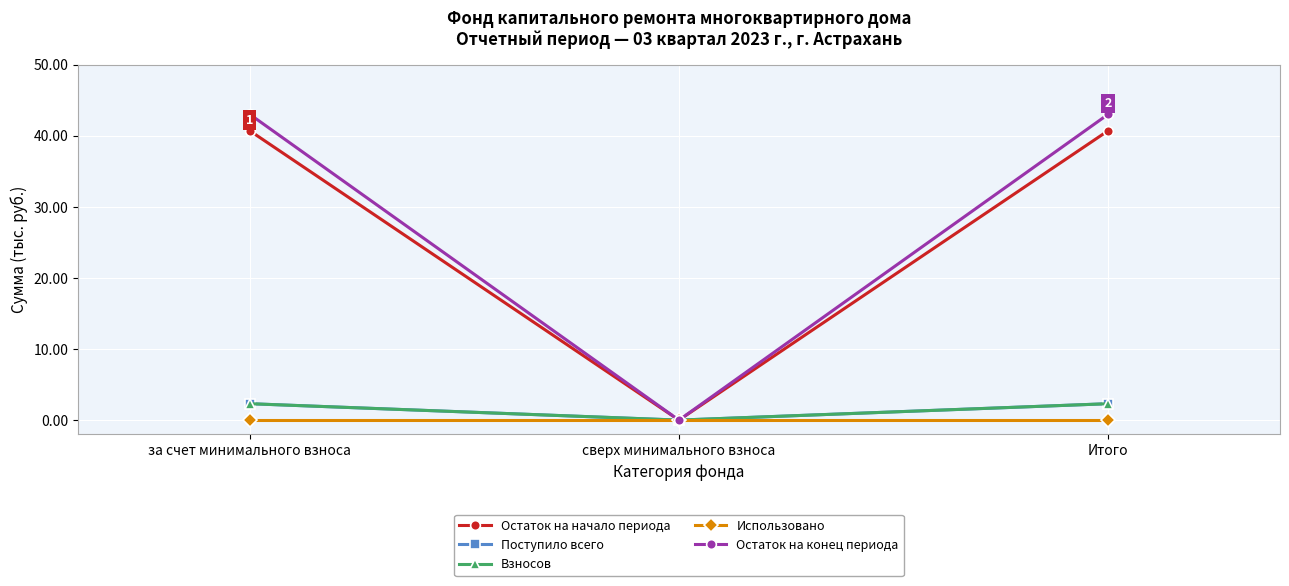

How many positive values does the Поступило всего series have?

2